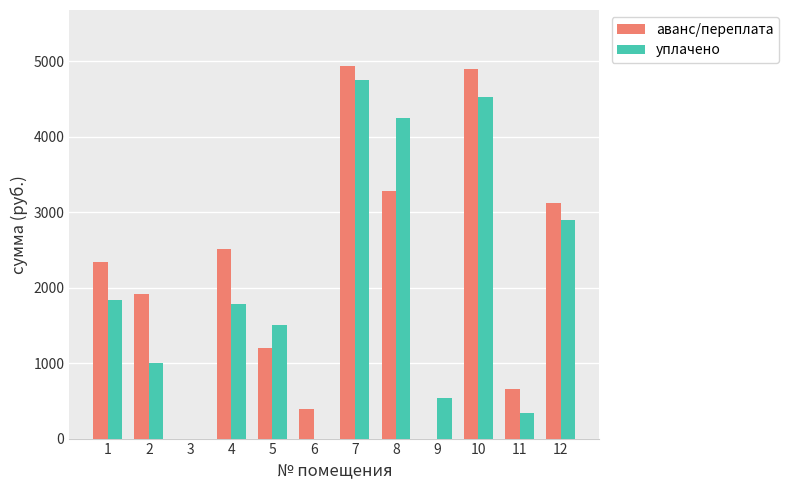

What is the sum of the аванс/переплата values at 9 and 7?

4940.5